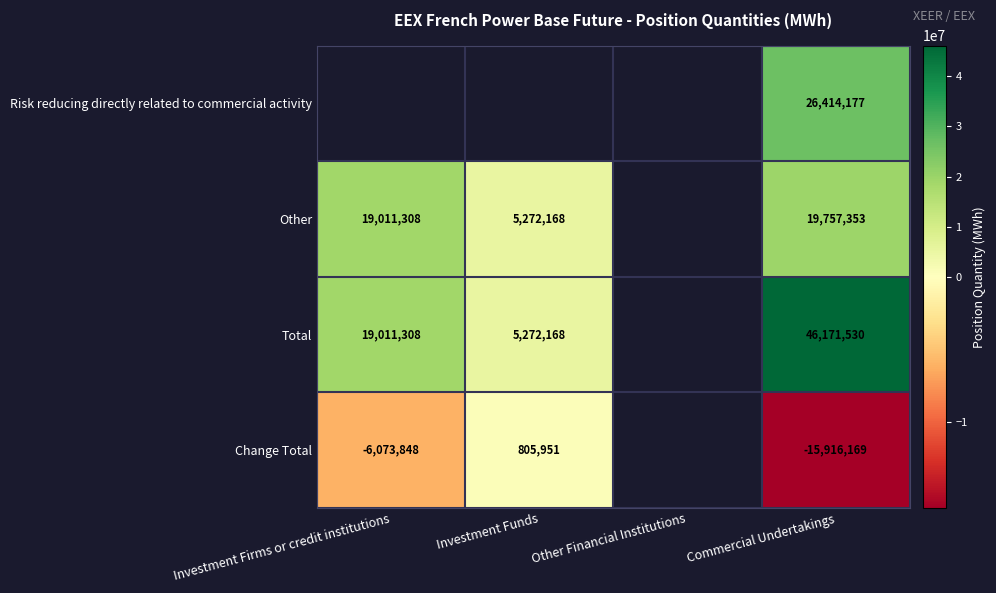

Is the value of Change Total at Investment Firms or credit institutions greater than the value of Other at Investment Firms or credit institutions?

No